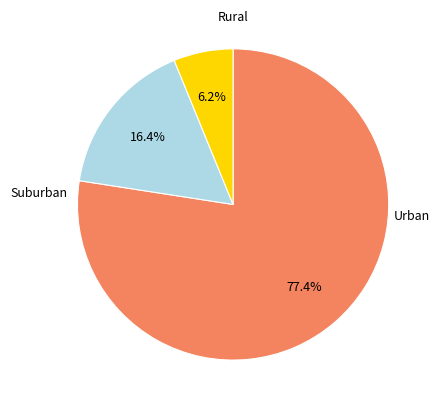

What portion of the pie excludes Urban?

22.6%